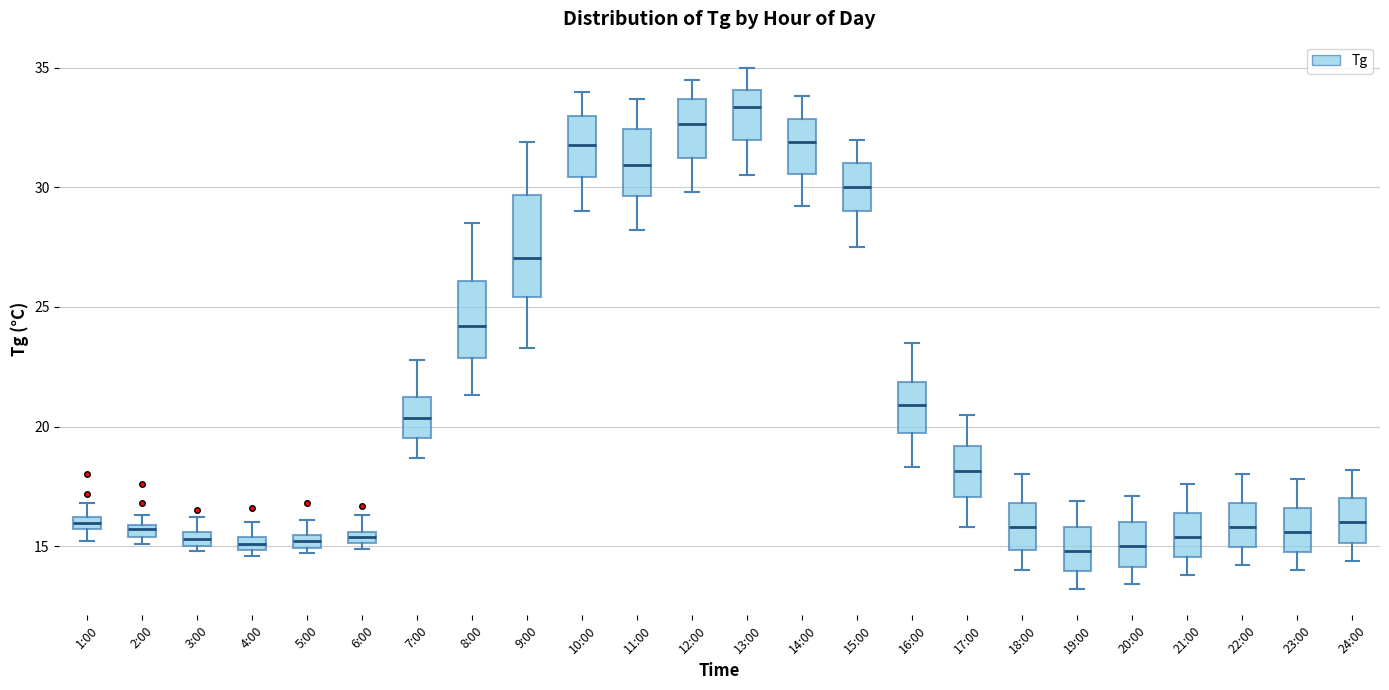

Where does the upper whisker of the box for 17:00 end on the y-axis? The values are not printed on the chart, so give them approximately, as read against the axis.

20.5